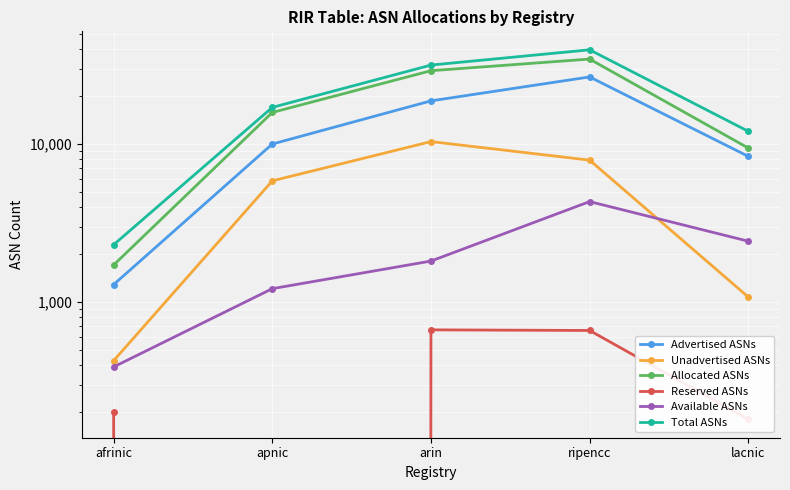

Where is the first local maximum for Advertised ASNs?

ripencc